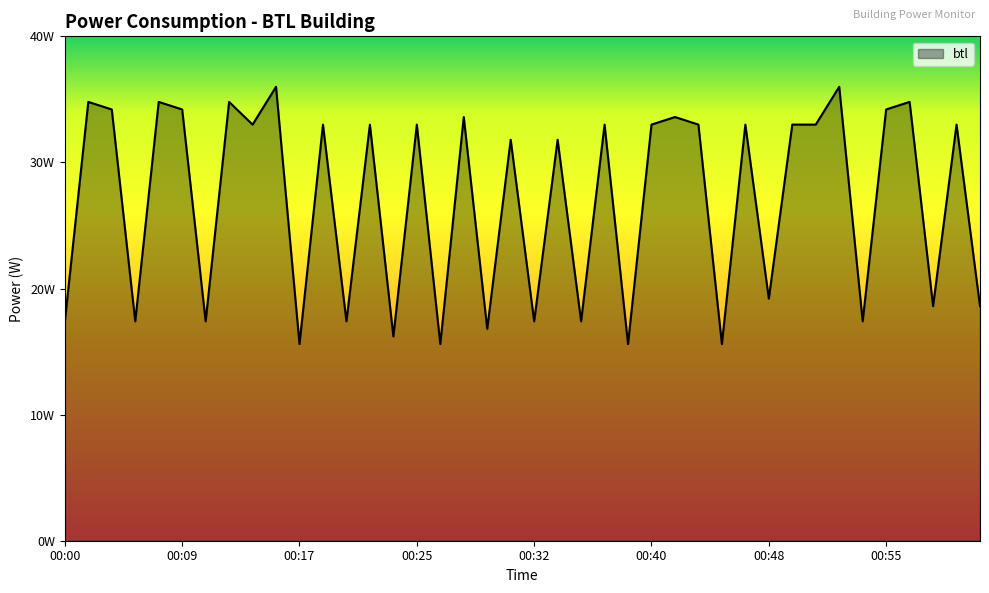

Does the chart display data point markers on the line(s)?

No